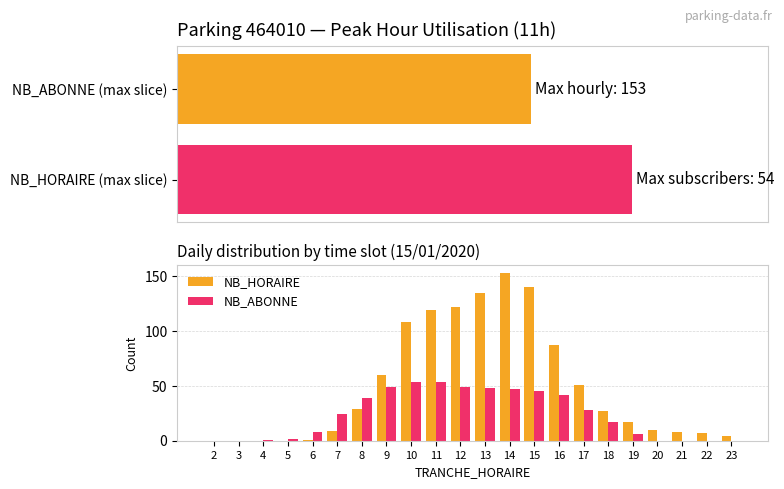

Rank the series by their average value, from lowest to highest.

NB_ABONNE, NB_HORAIRE